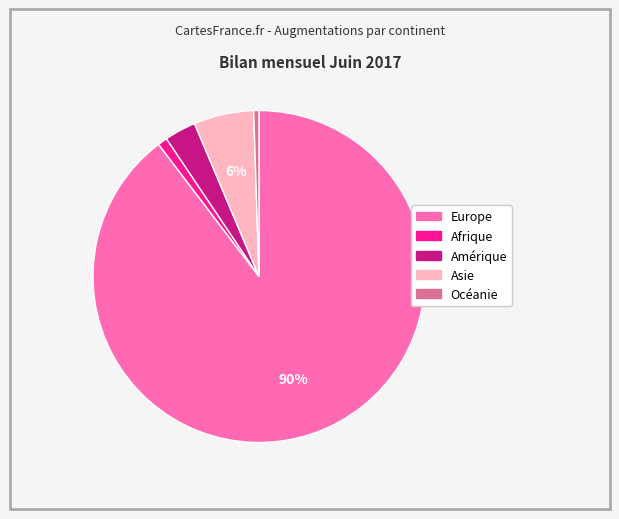

To the nearest percent, what portion does Asie represent?

6%